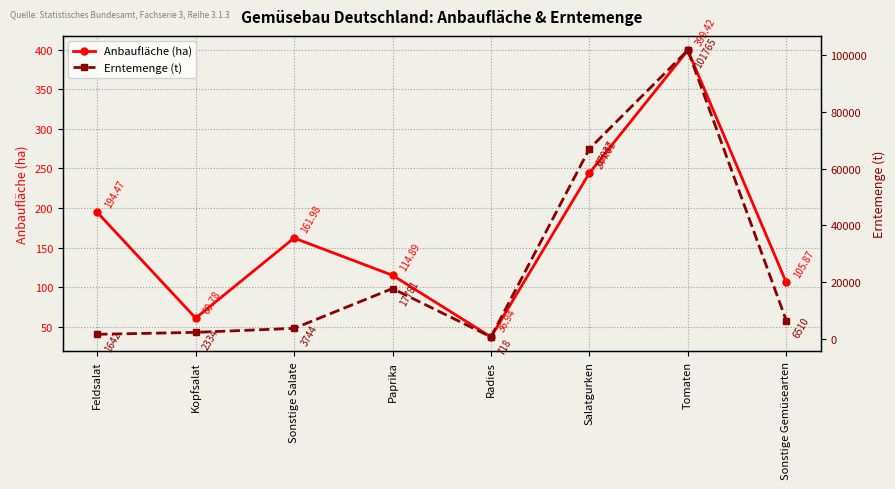

How many values in the Erntemenge (t) series are below 6509?

4